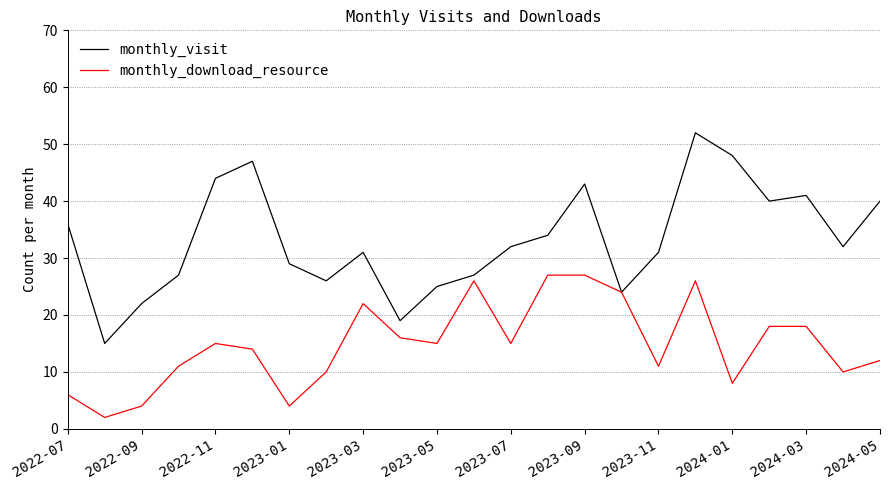

What is the maximum value shown in the chart?

52